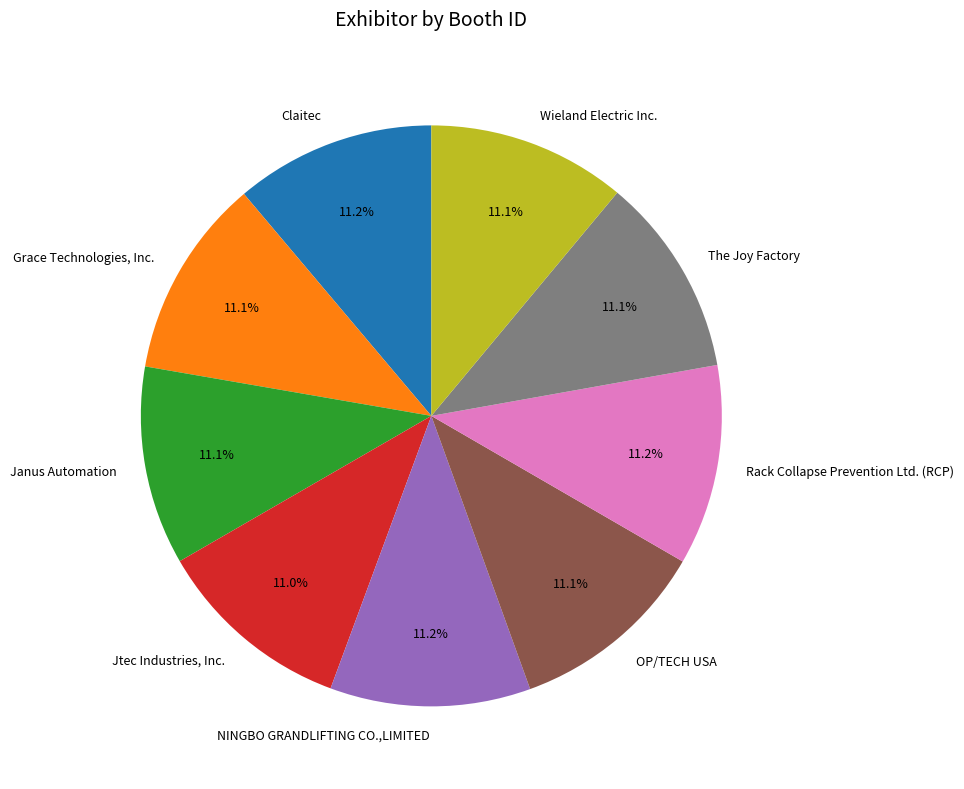

Is it true that Wieland Electric Inc. is 1% of the pie?

False